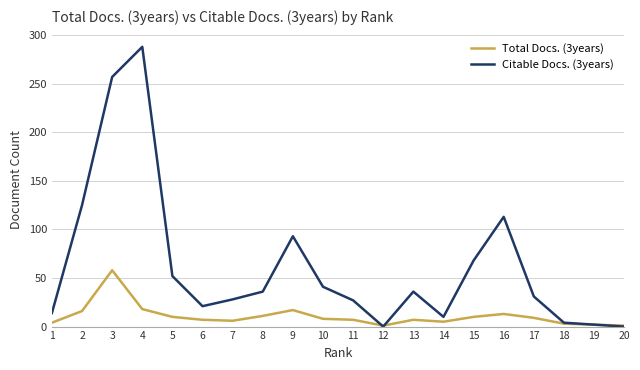

The value of Citable Docs. (3years) at 9 is 93. True or false?

True